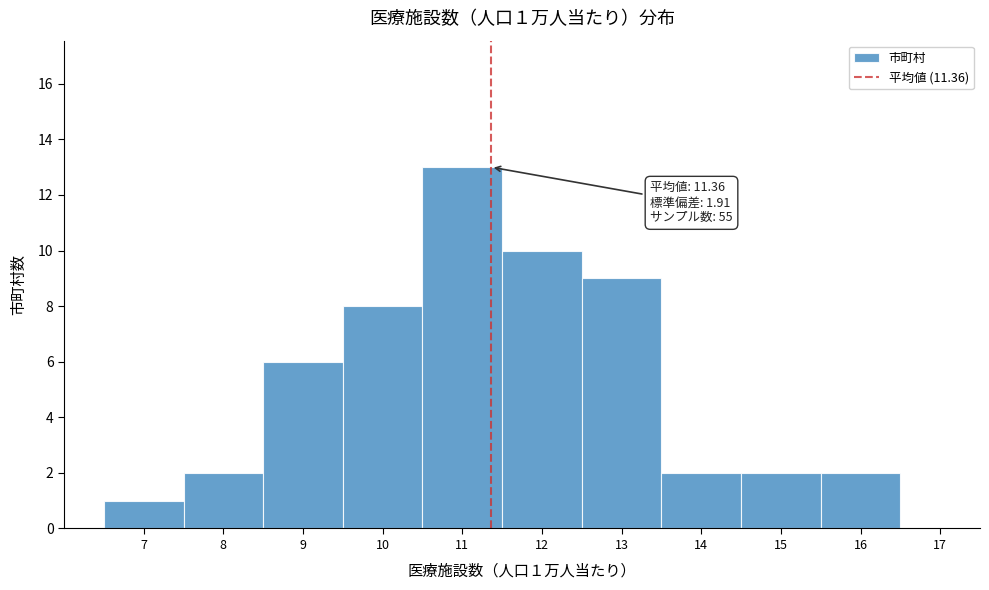

Which range on the x-axis has the tallest bar?

10.5 to 11.5